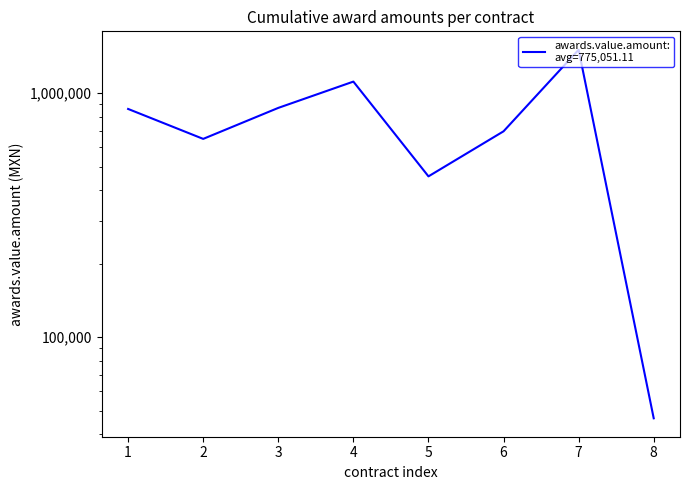

At which label is the value closest to 775862?

6